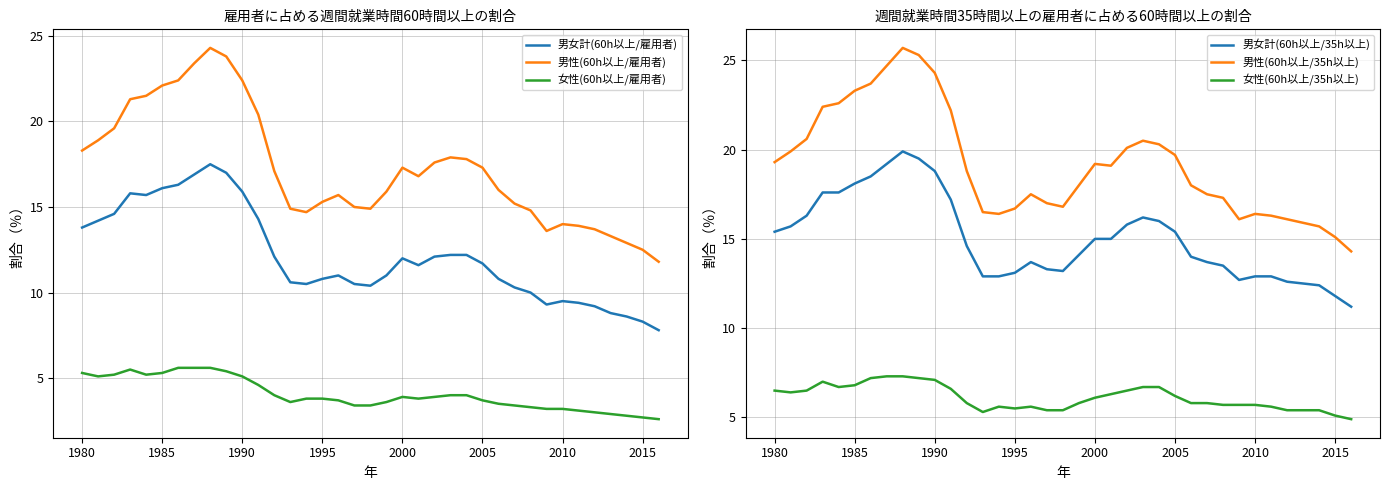

What is the minimum value for 男女計(60h以上/雇用者)?

7.8